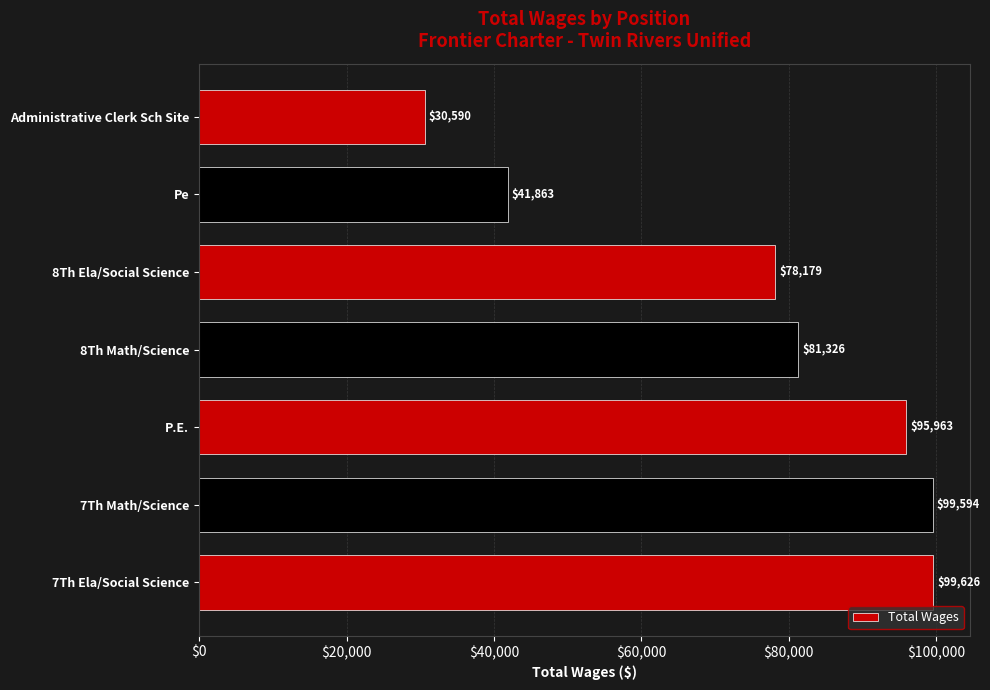

At which label is the value closest to 65108?

8Th Ela/Social Science